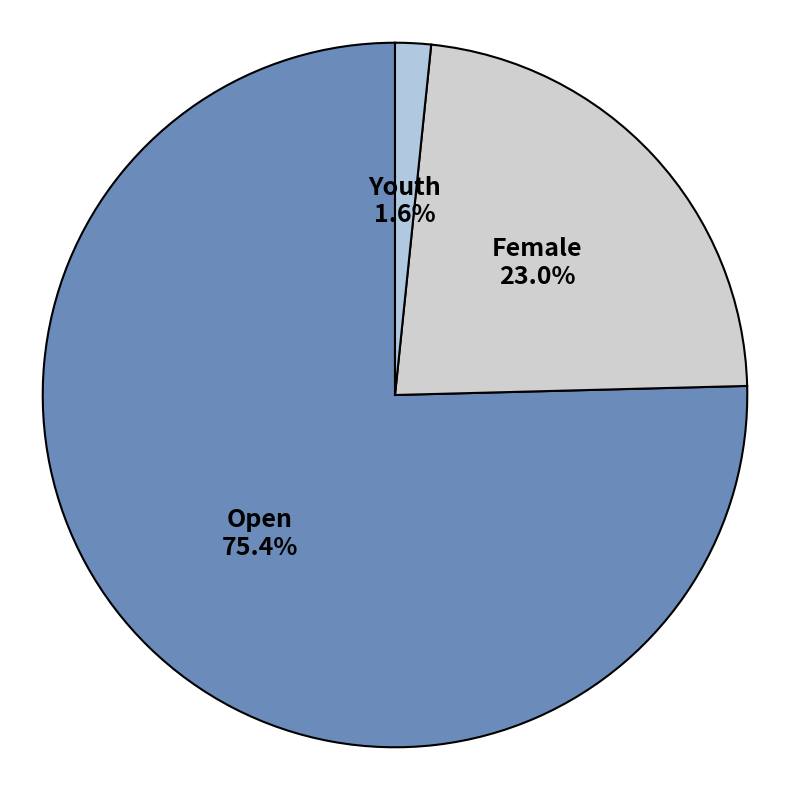

What is the ratio of the value at Female to the value at Open?

0.3